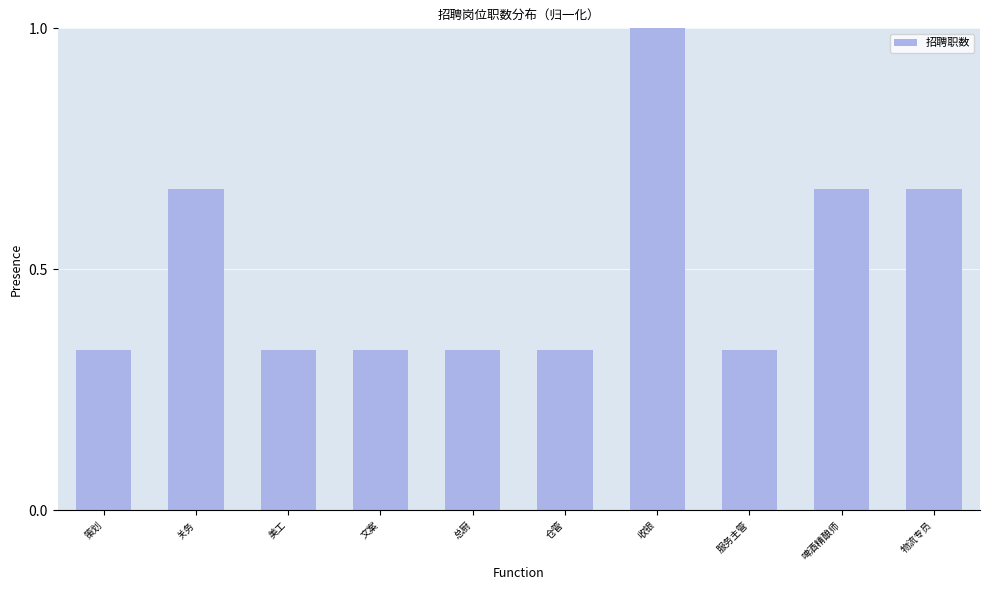

What position from the left is 啤酒精酿师?

9